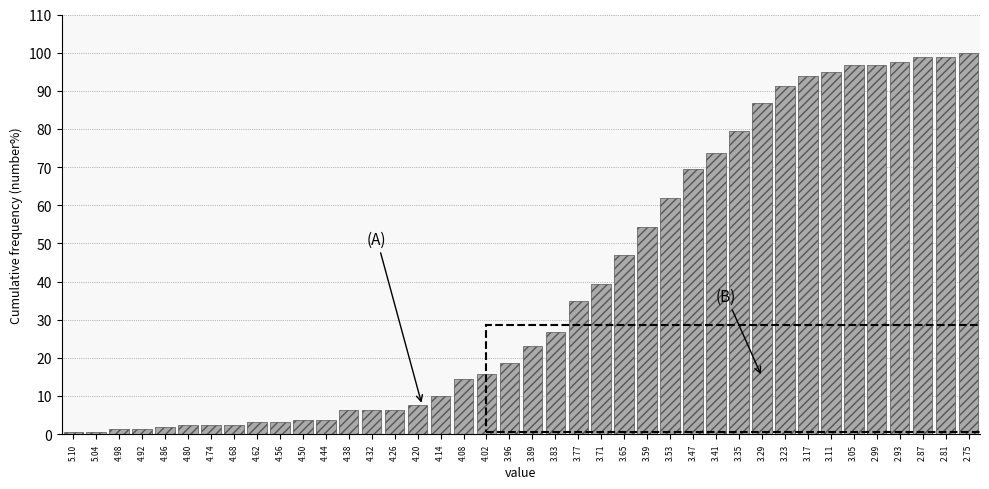

What is the ratio of the value at 4.32 to the value at 3.96?

0.3